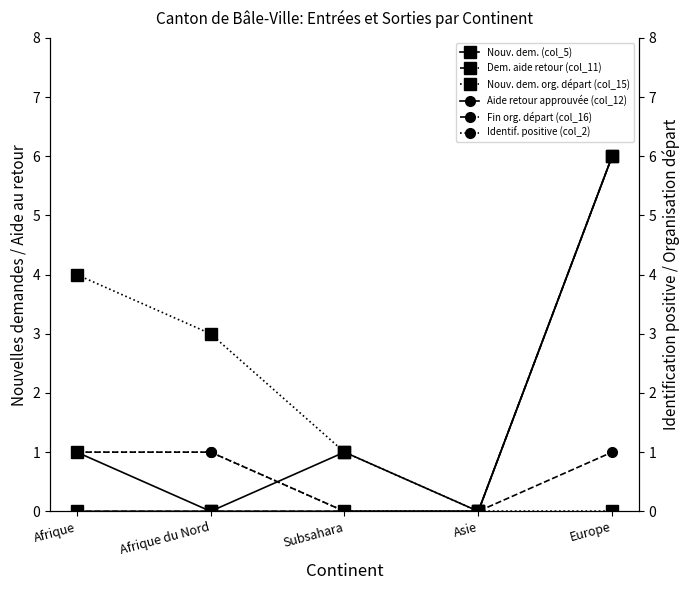

Rank the series at Afrique from highest to lowest value.

Nouvelles deman-des org depart (col_15), Nouvelles deman-des (col_5), Fin Organisation depart (col_16), Identification positive (col_2), Deman-des aide au retour (col_11), Aide au retour approuvee (col_12)